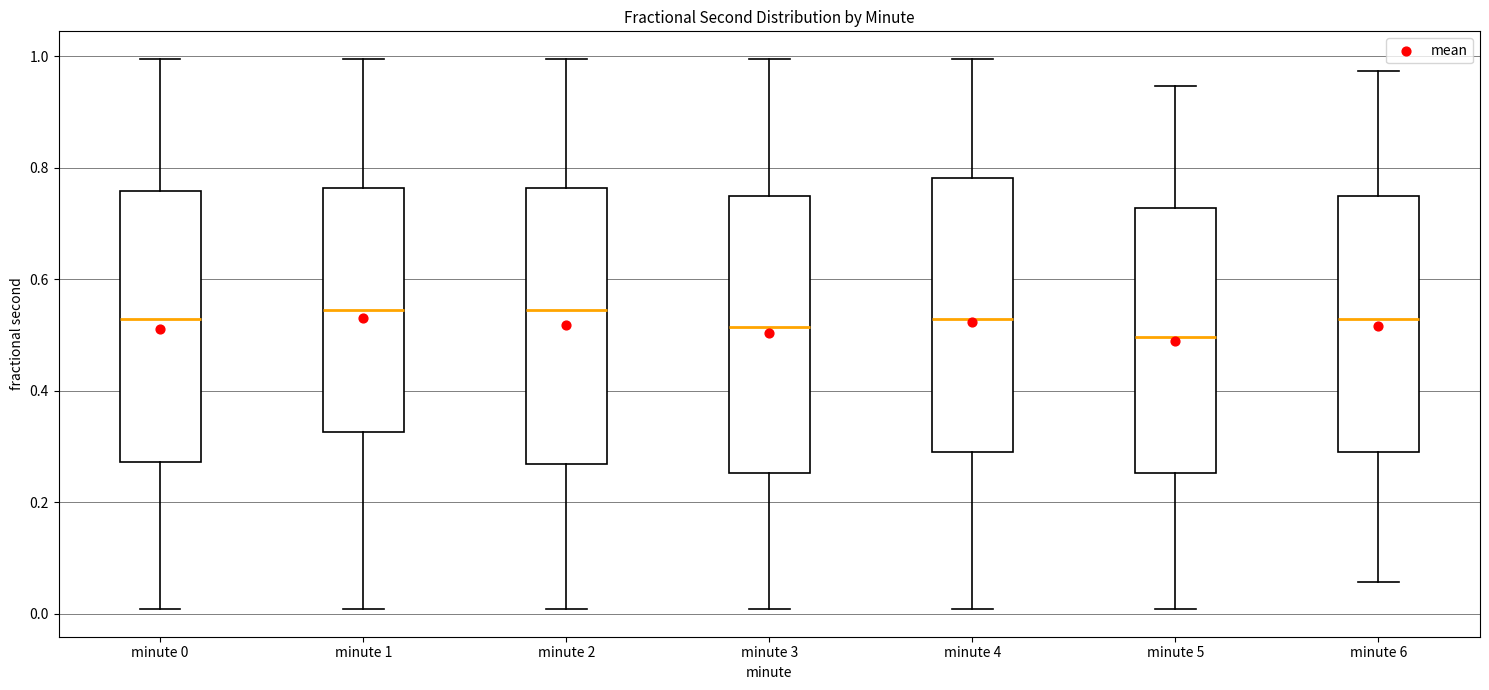

Reading left to right, read every box against the y-axis: the position of its median line, the range the box covers, and the ends of its whiskers. The values are not printed on the chart, so give them approximately, as read against the axis.

minute 0: median 0.52, box 0.28 to 0.76, whiskers 0.00 to 1.00
minute 1: median 0.54, box 0.32 to 0.76, whiskers 0.00 to 1.00
minute 2: median 0.54, box 0.26 to 0.76, whiskers 0.00 to 1.00
minute 3: median 0.52, box 0.26 to 0.74, whiskers 0.00 to 1.00
minute 4: median 0.52, box 0.30 to 0.78, whiskers 0.00 to 1.00
minute 5: median 0.50, box 0.26 to 0.72, whiskers 0.00 to 0.94
minute 6: median 0.52, box 0.30 to 0.74, whiskers 0.06 to 0.98